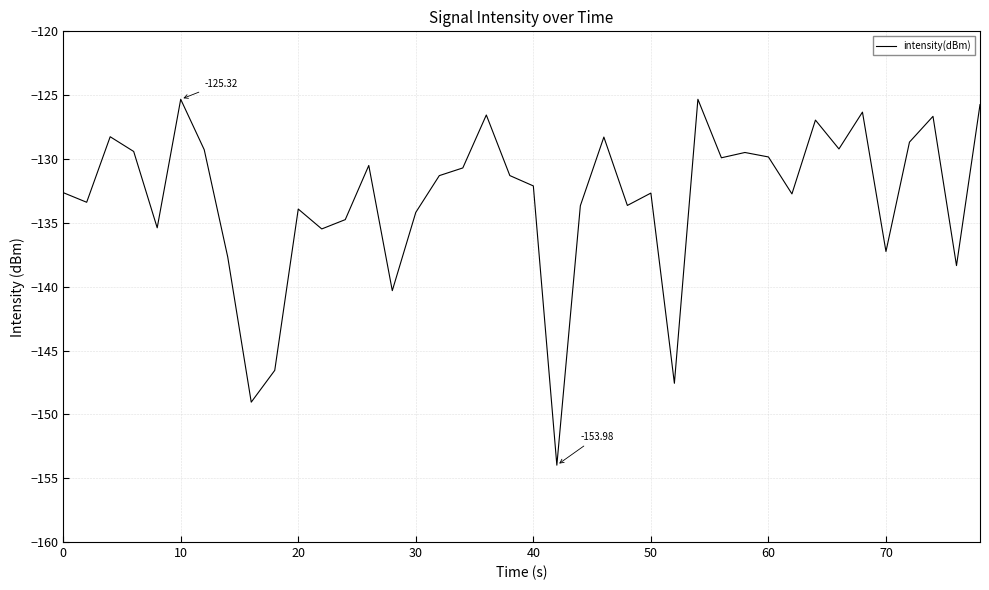

What is the difference between the maximum and minimum values?

28.7